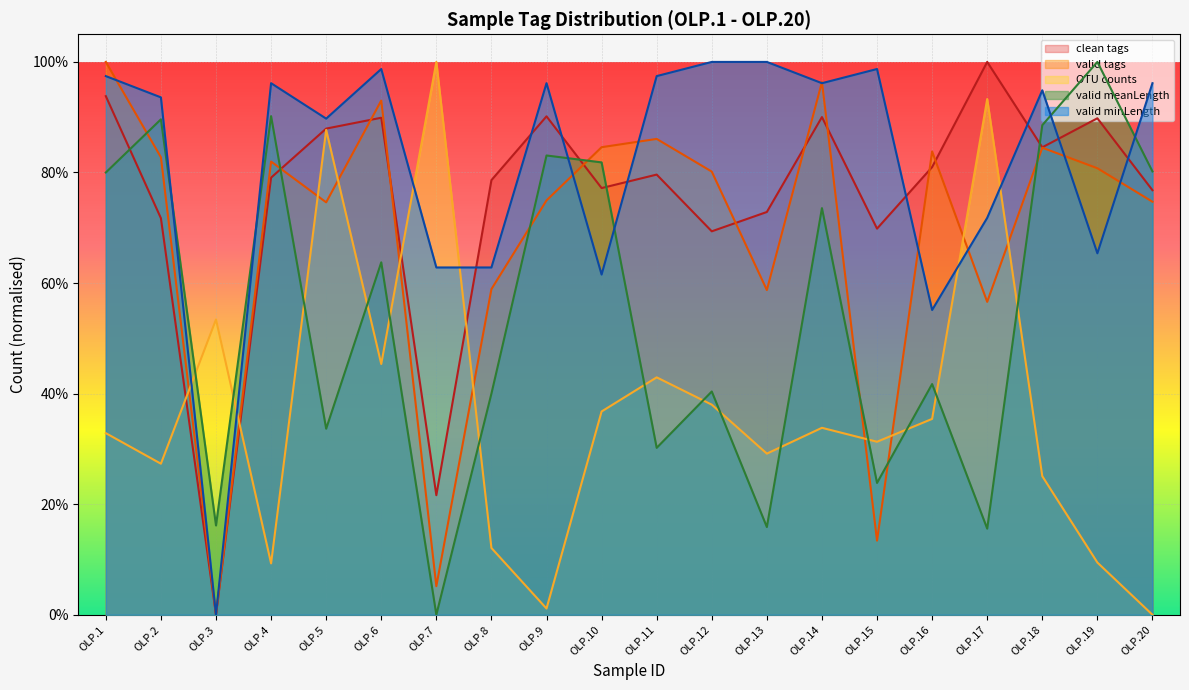

Rank the categories by valid meanLength value from lowest to highest.

OLP.7, OLP.17, OLP.13, OLP.3, OLP.15, OLP.11, OLP.5, OLP.8, OLP.12, OLP.16, OLP.6, OLP.14, OLP.1, OLP.20, OLP.10, OLP.9, OLP.18, OLP.2, OLP.4, OLP.19